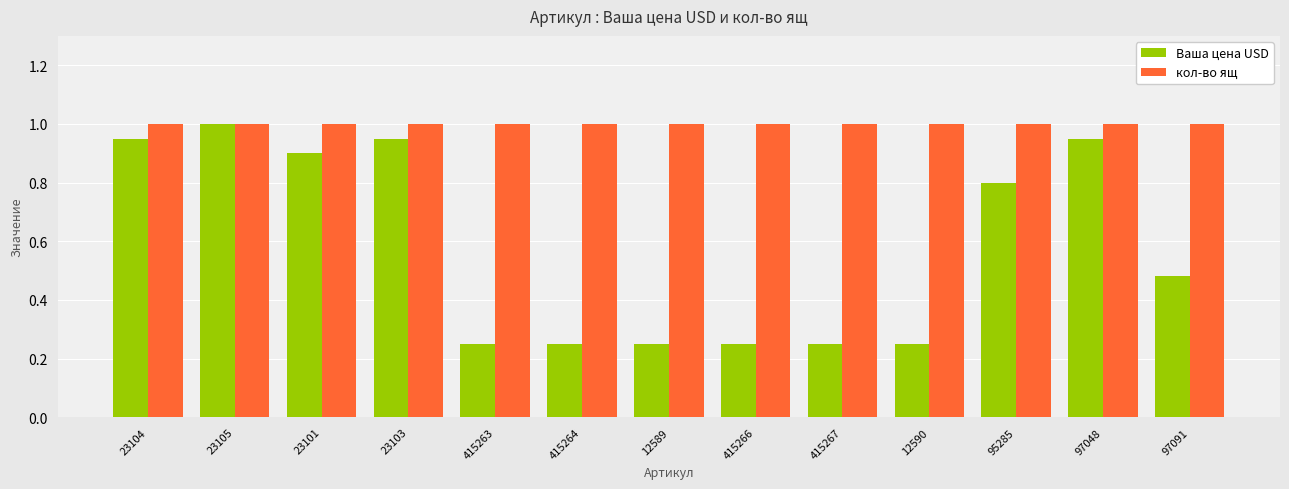

Rank the series at 97048 from highest to lowest value.

кол-во ящ, Ваша цена USD